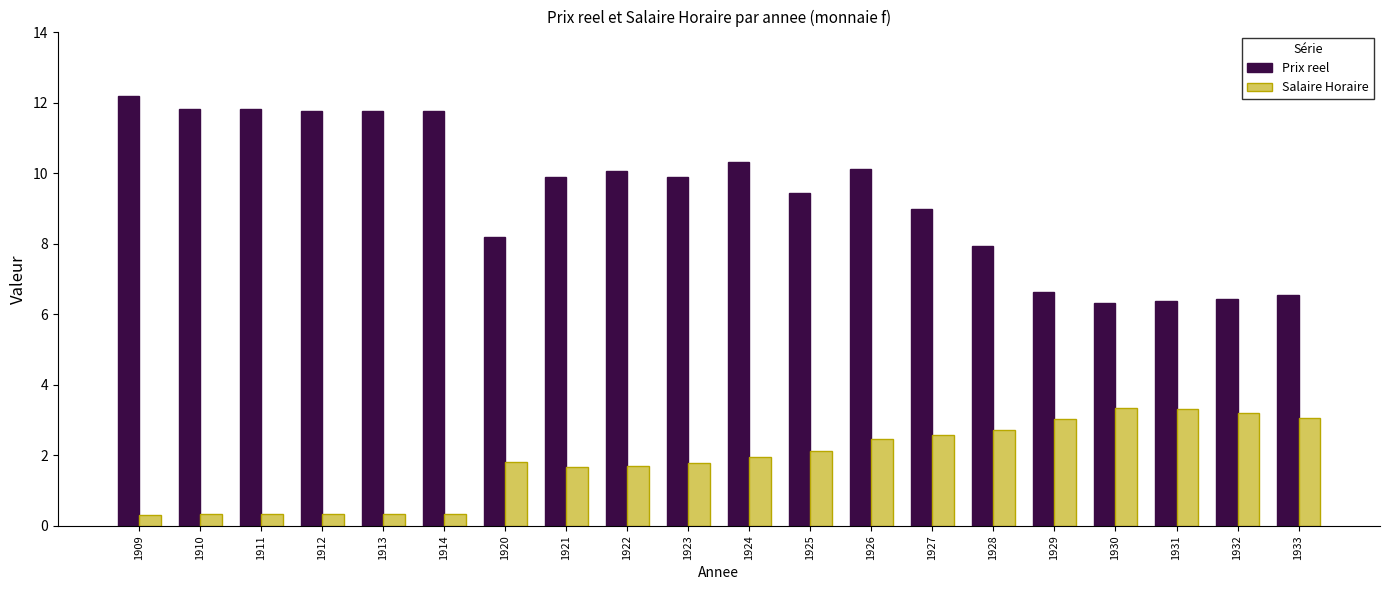

Which category has the highest value in the Prix reel series?

1909